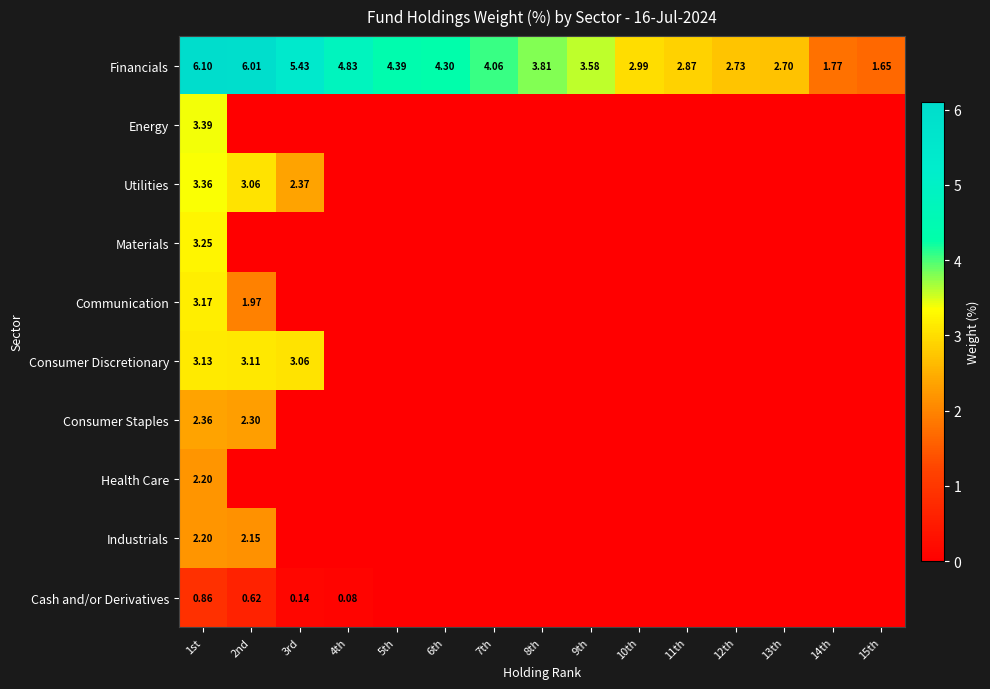

At how many categories does at least one series exceed 0?

15